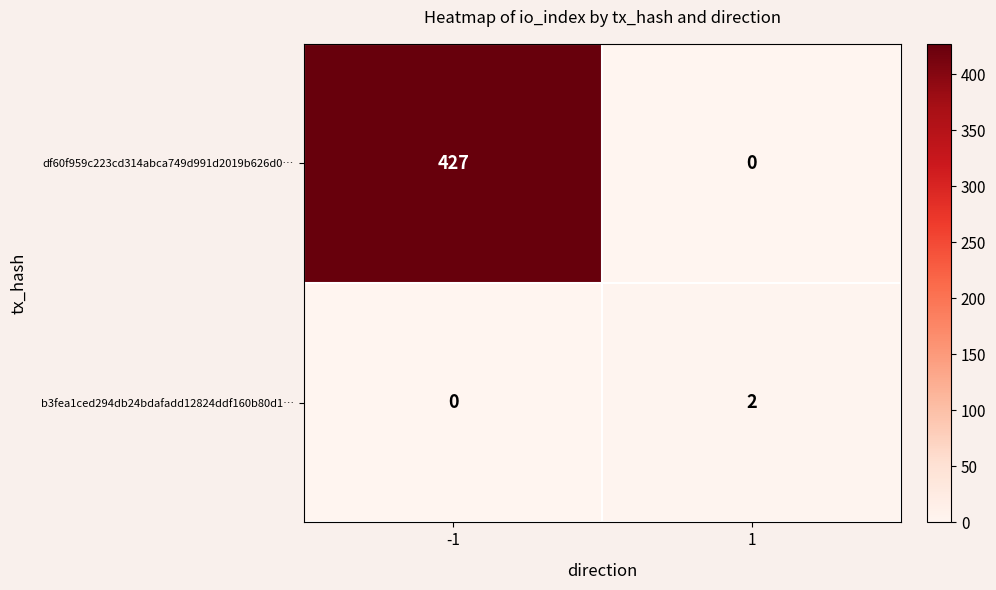

Reading left to right, list all the values displayed in this chart.

df60f959c223cd314abca749d991d2019b626d0…: -1=427	1=0
b3fea1ced294db24bdafadd12824ddf160b80d1…: -1=0	1=2